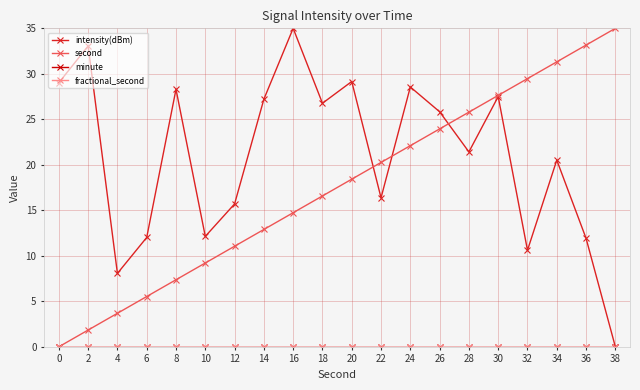

List the labels in order of fractional_second value, smallest first.

0, 2, 4, 6, 8, 10, 12, 14, 16, 18, 20, 22, 24, 26, 28, 30, 32, 34, 36, 38